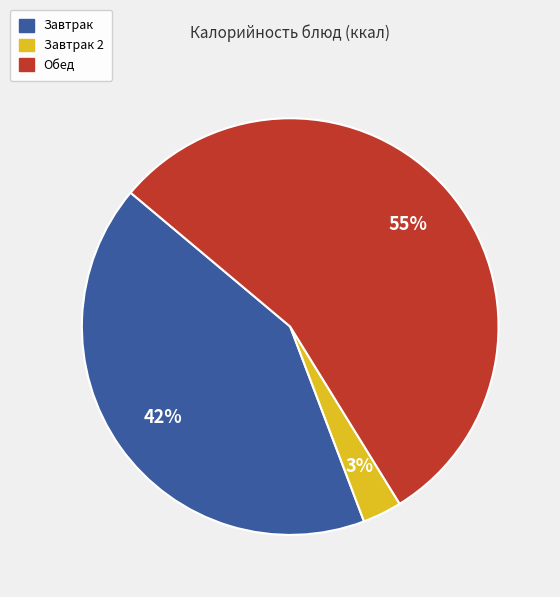

Does any single category account for the majority?

Yes